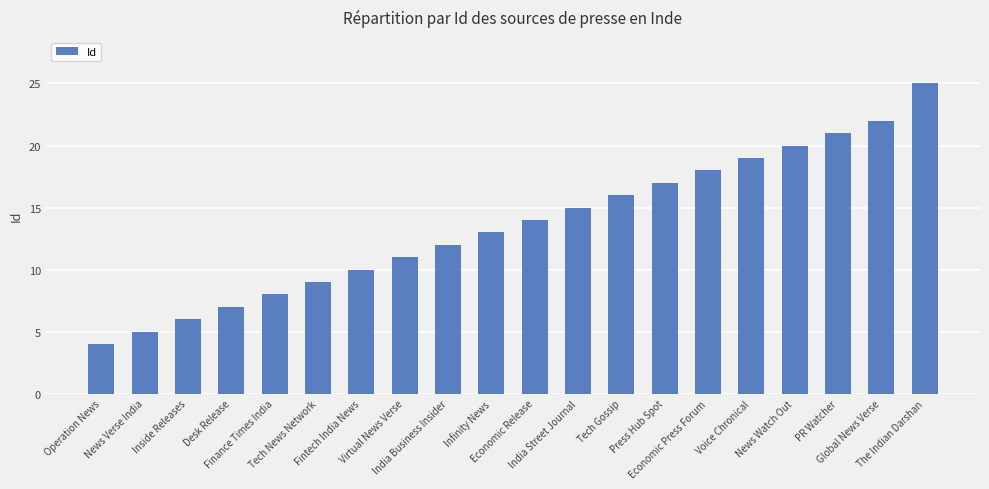

Between Fintech India News and Global News Verse, which is larger?

Global News Verse